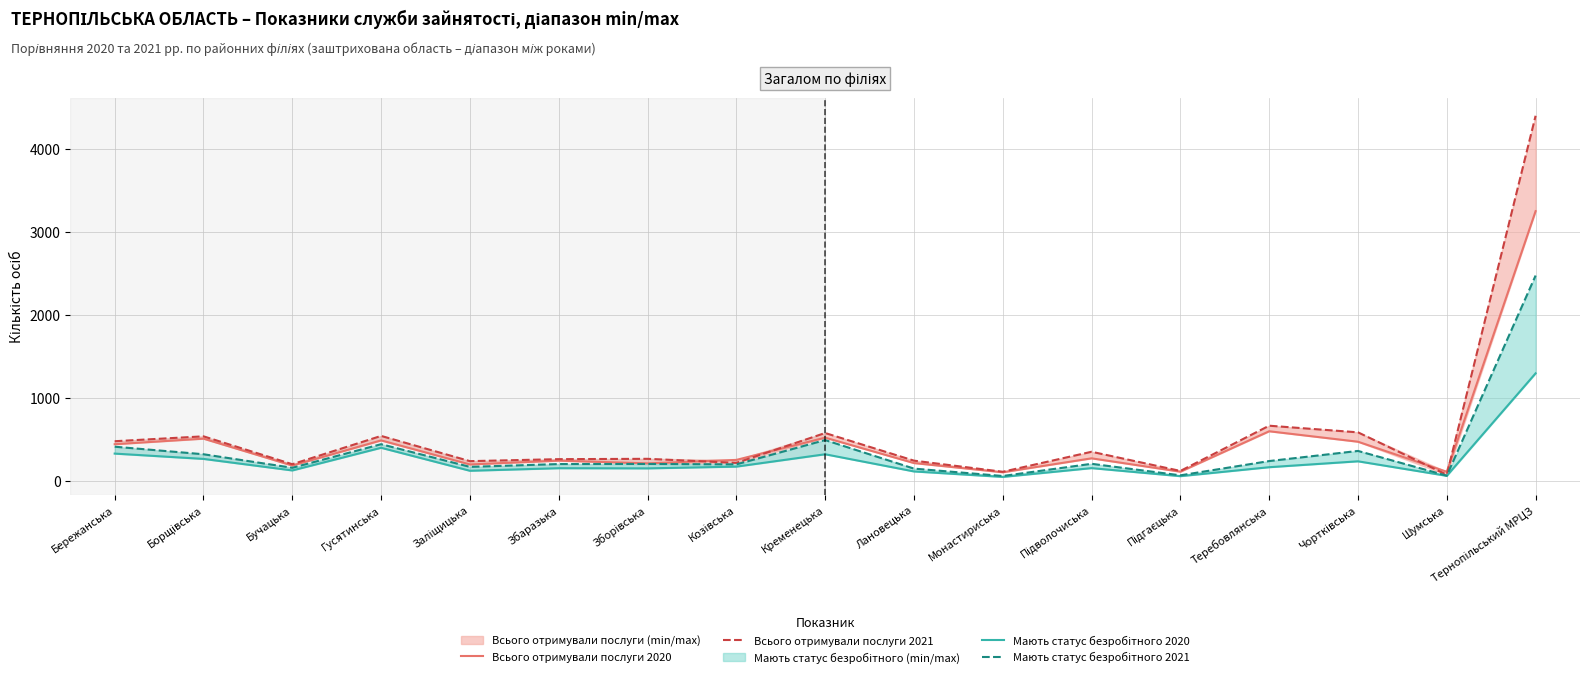

Which label corresponds to the smallest value in the chart?

Монастириська